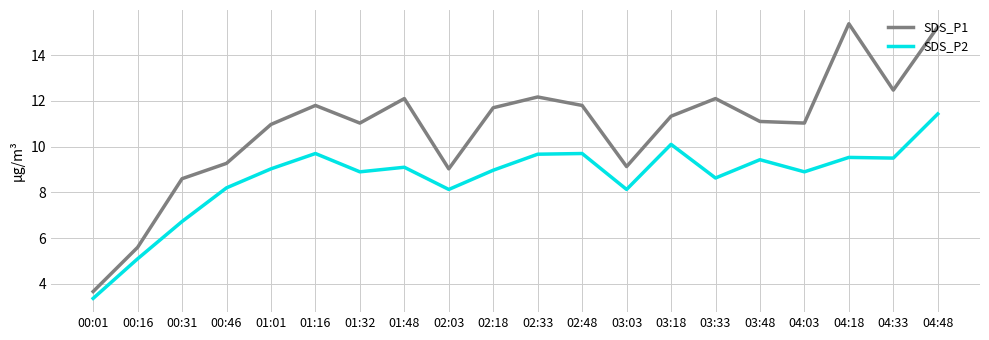

At which category is the sum across all series the highest?

04:48